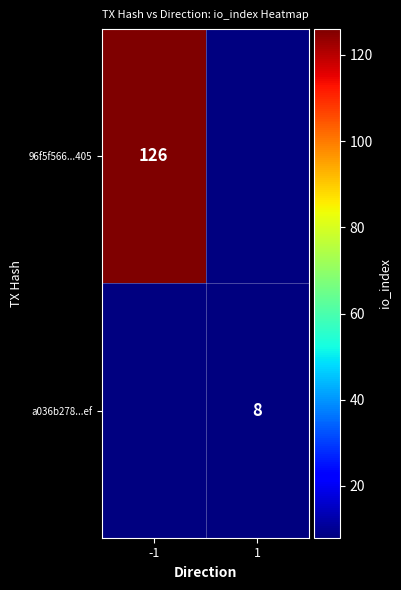

True or false: a036b278...ef has a value of 8 at 1.

True